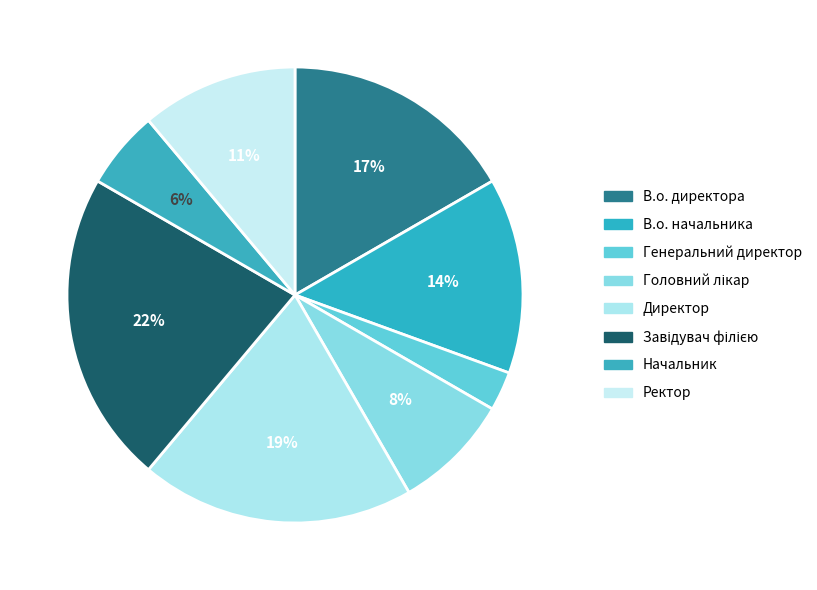

What is the largest slice in the pie chart?

Завідувач філією